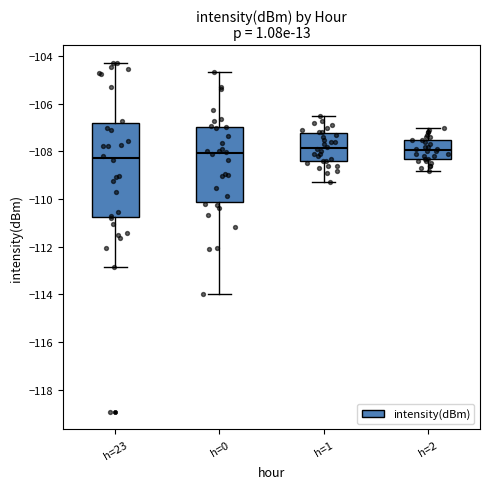

Reading left to right, read every box against the y-axis: the position of its median line, the range the box covers, and the ends of its whiskers. The values are not printed on the chart, so give them approximately, as read against the axis.

h=23: median -108.2, box -110.8 to -106.8, whiskers -112.8 to -104.2
h=0: median -108.0, box -110.2 to -107.0, whiskers -114.0 to -104.6
h=1: median -107.8, box -108.4 to -107.2, whiskers -109.2 to -106.4
h=2: median -108.0, box -108.2 to -107.4, whiskers -108.8 to -107.0